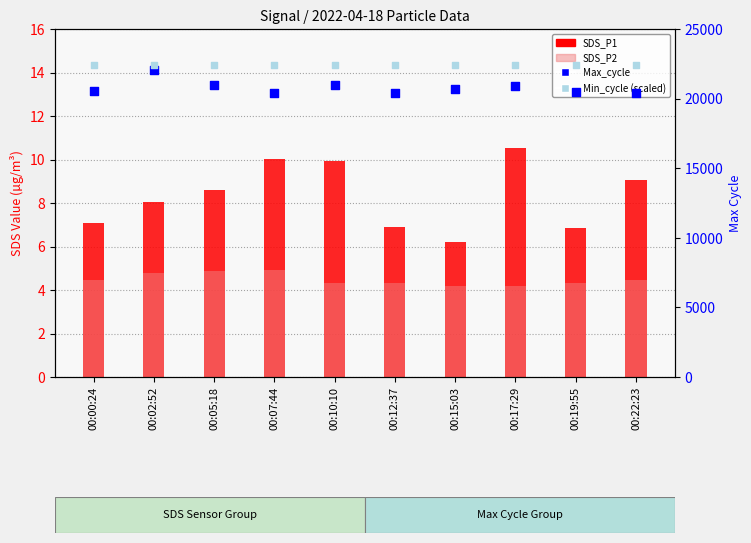

What are all the series names shown in the legend?

SDS_P1, SDS_P2, Max_cycle, Min_cycle (scaled)